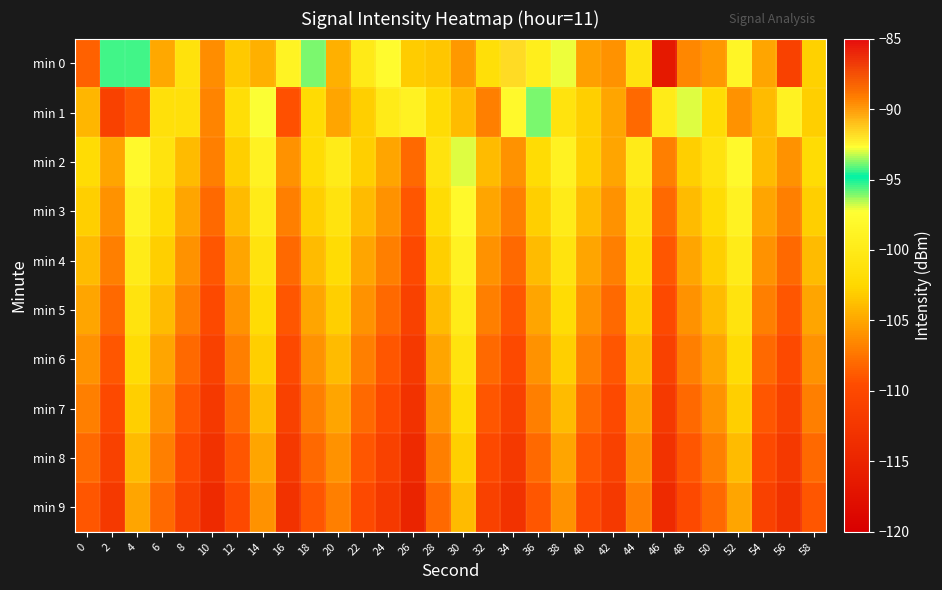

What is the spread (max minus min) of values at 6?

7.0